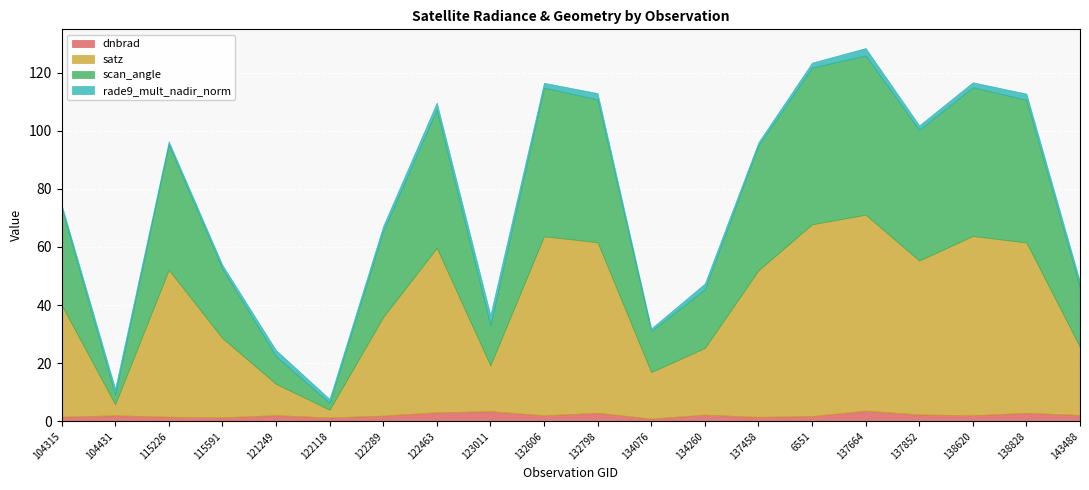

Which has a higher value, 132606 or 137852?

137852